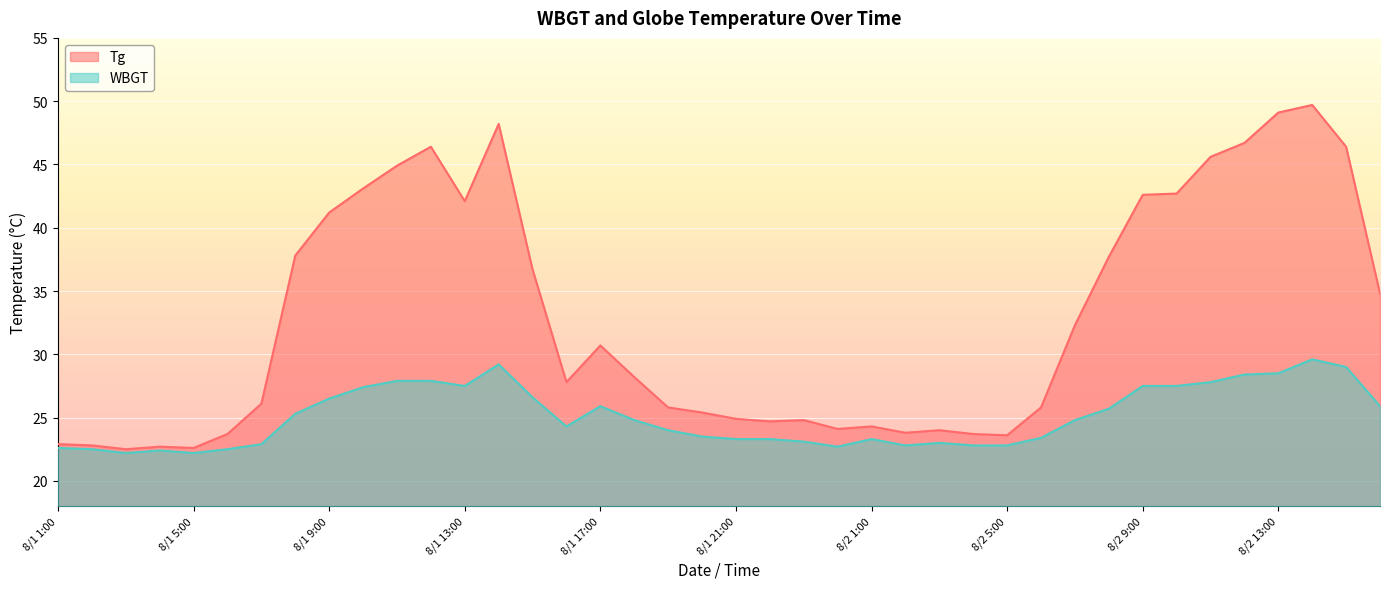

How many lines are shown in the chart?

2